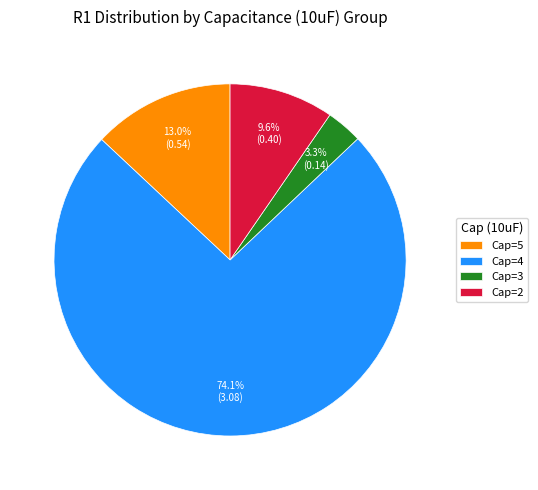

Rank the categories by value from highest to lowest.

Cap=4, Cap=5, Cap=2, Cap=3